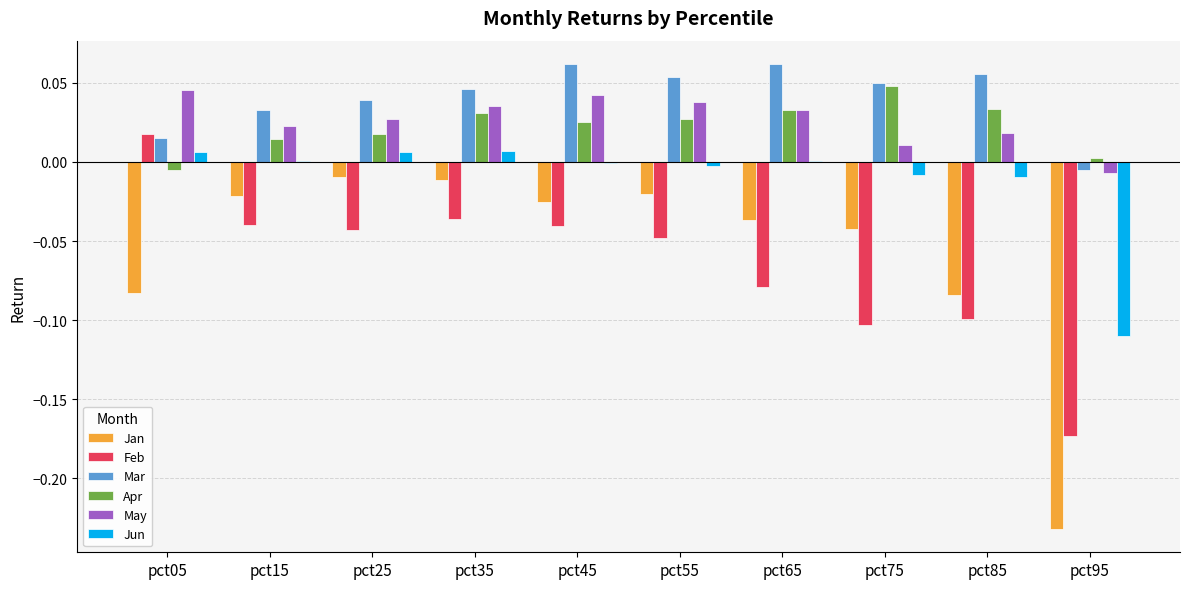

Is it true that Feb equals -0.0 at pct55?

True